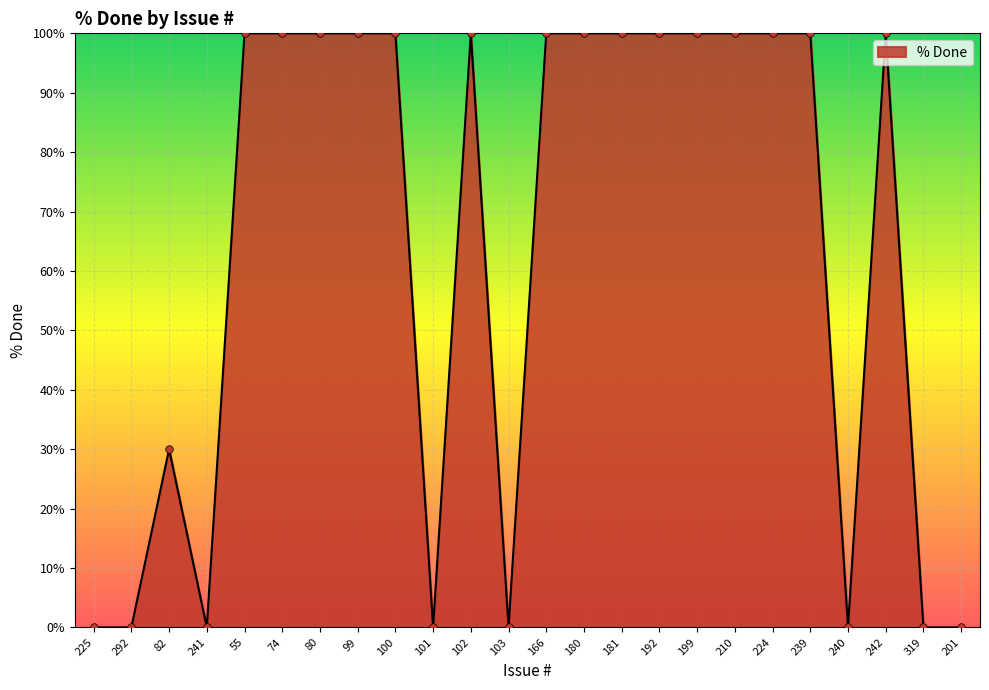

Between 181 and 292, which is larger?

181